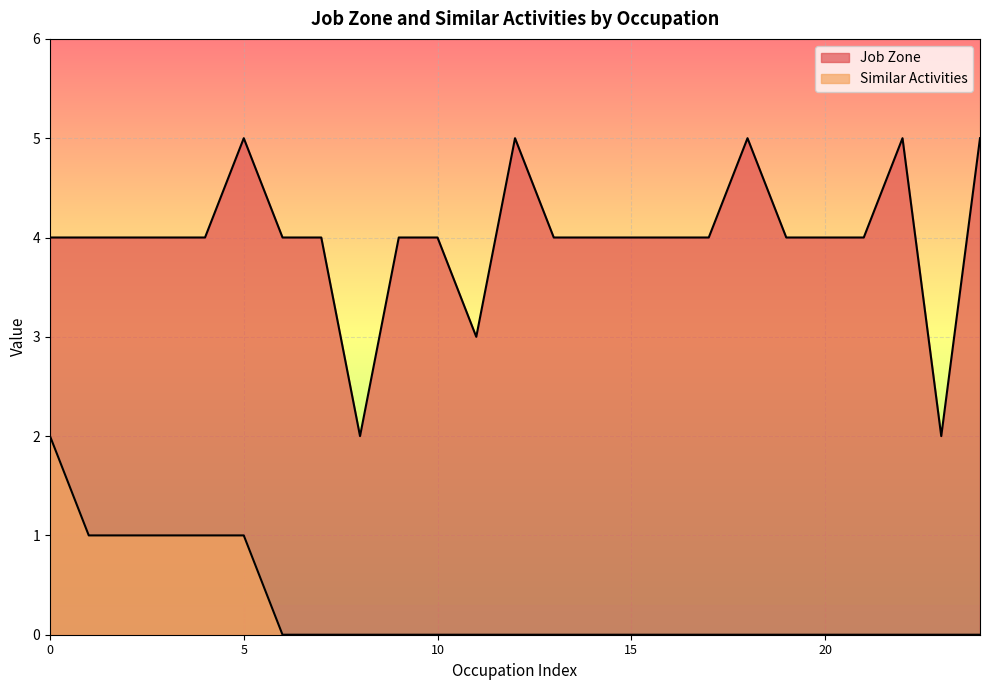

What is the approximate value of Job Zone at Medical and Health Services Managers?

4